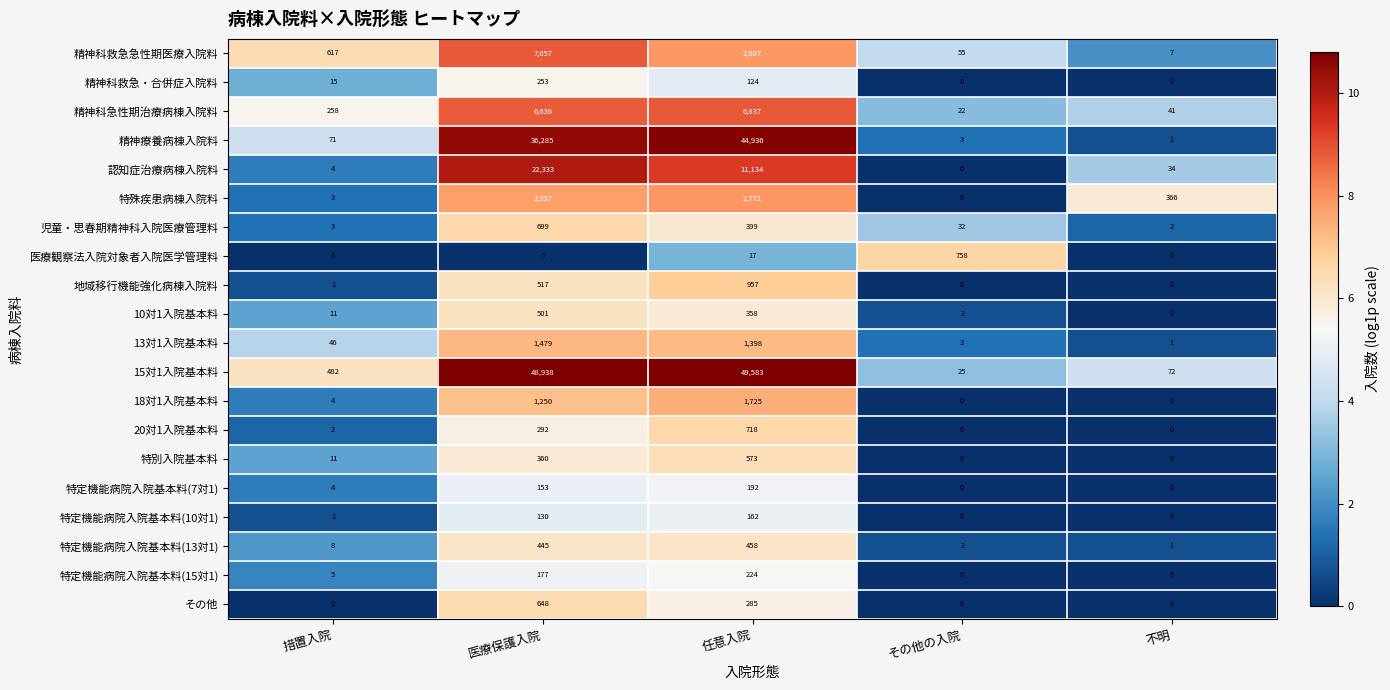

Is it true that 児童・思春期精神科入院医療管理料 equals 2 at 不明?

True